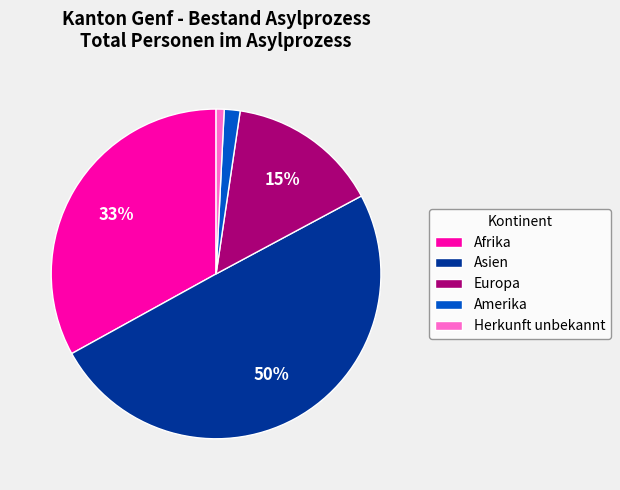

True or false: Afrika accounts for 26% of the total.

False